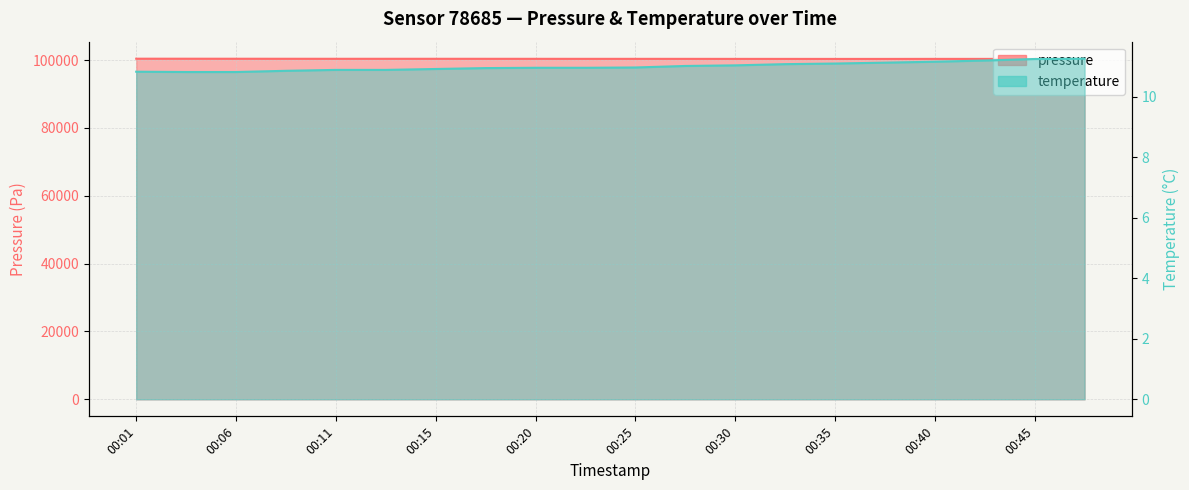

True or false: pressure and temperature intersect in this chart.

False